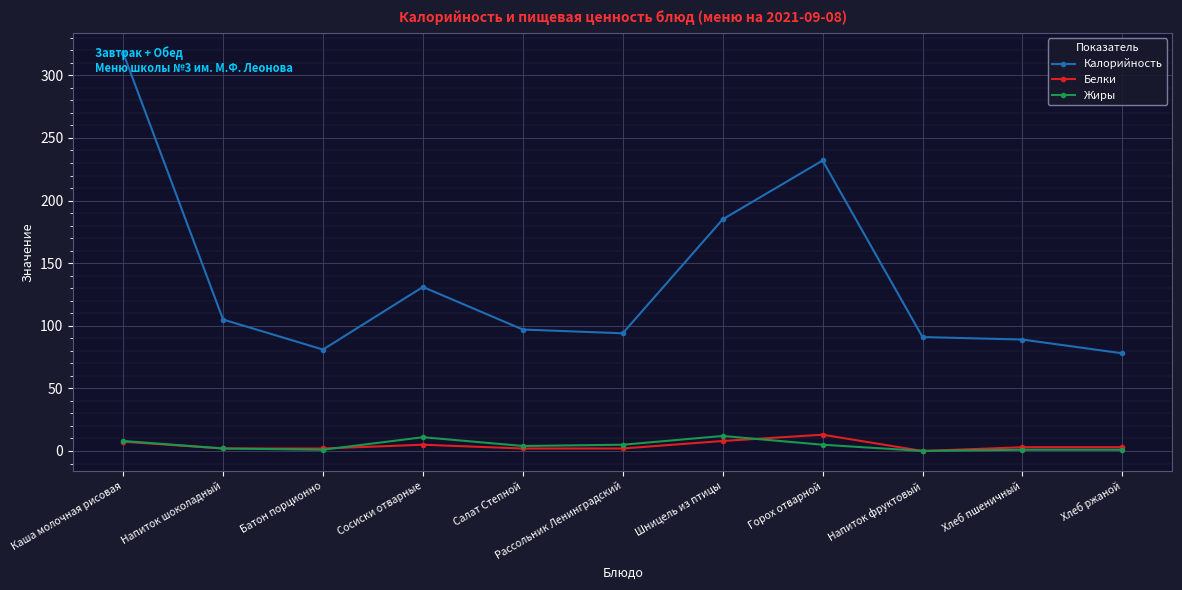

What is the value of the Жиры point at the 11th from the left?

1.0